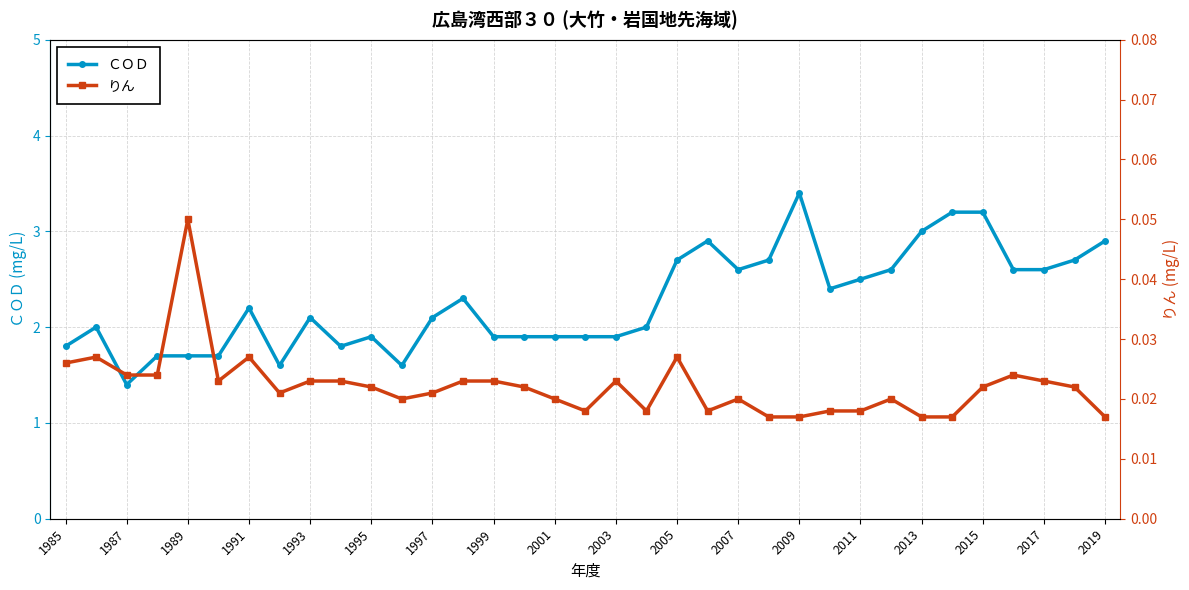

What is the spread (max minus min) of values at 19?

2.0